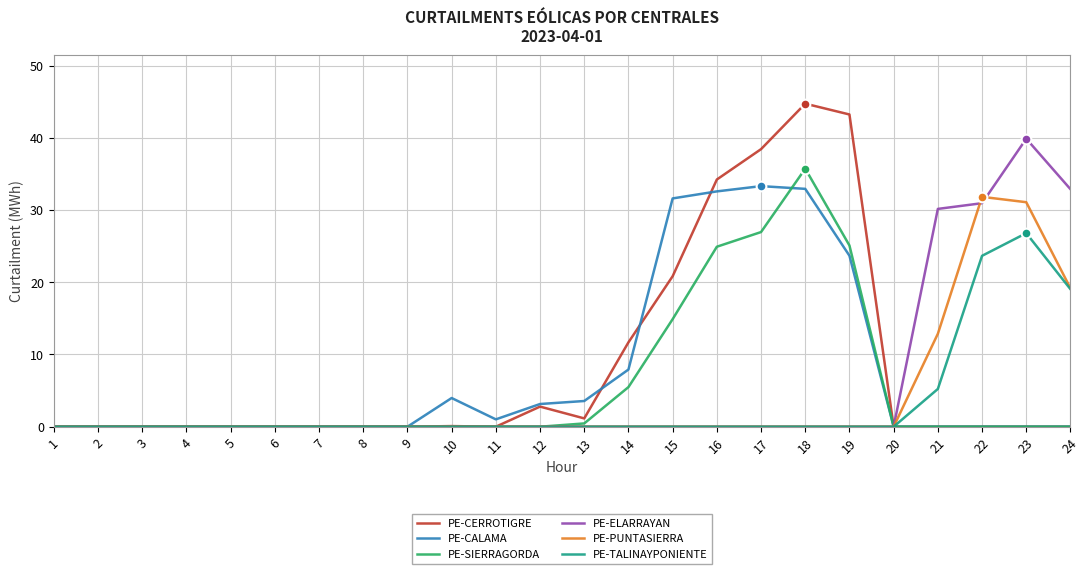

The value of PE-PUNTASIERRA at 2 is -18.4. True or false?

False